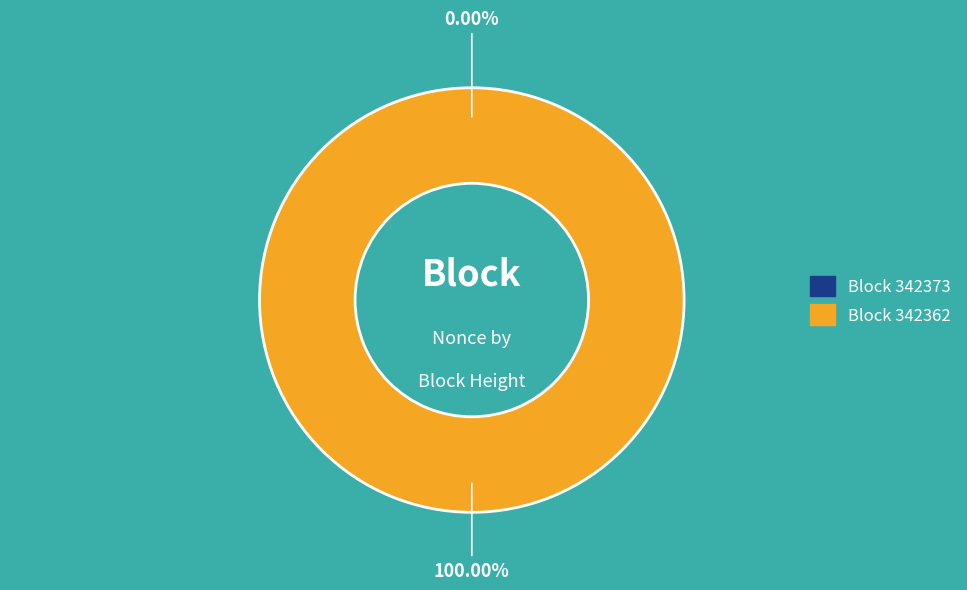

Combined, do 342373 and 342362 account for over 50%?

Yes